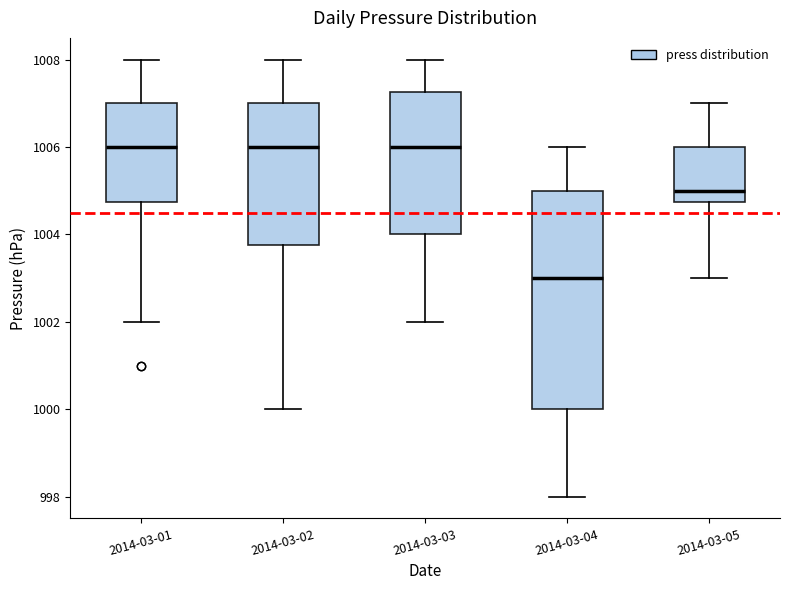

Where is the lower edge of the box for 2014-03-04 on the y-axis? The values are not printed on the chart, so give them approximately, as read against the axis.

1000.0